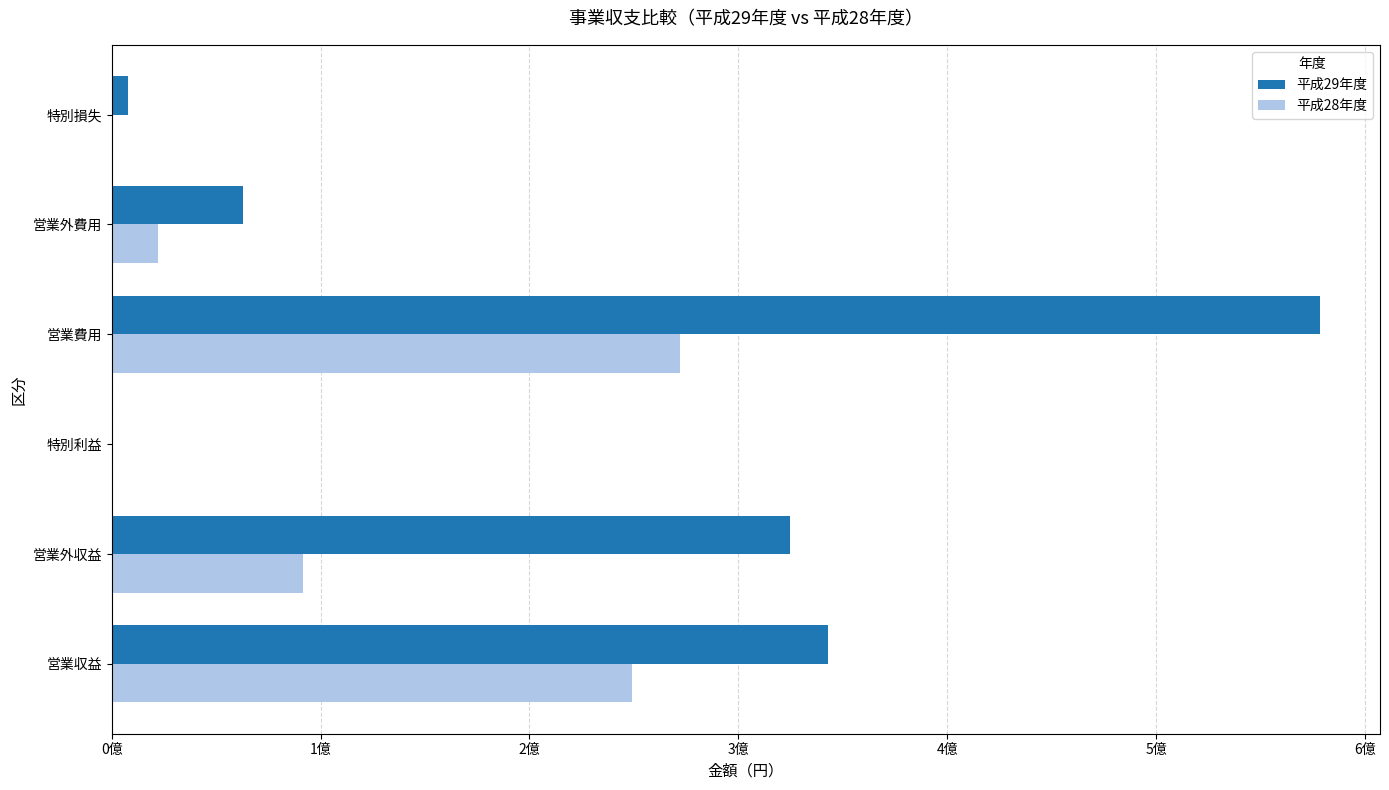

Which series has the widest spread of values?

平成29年度